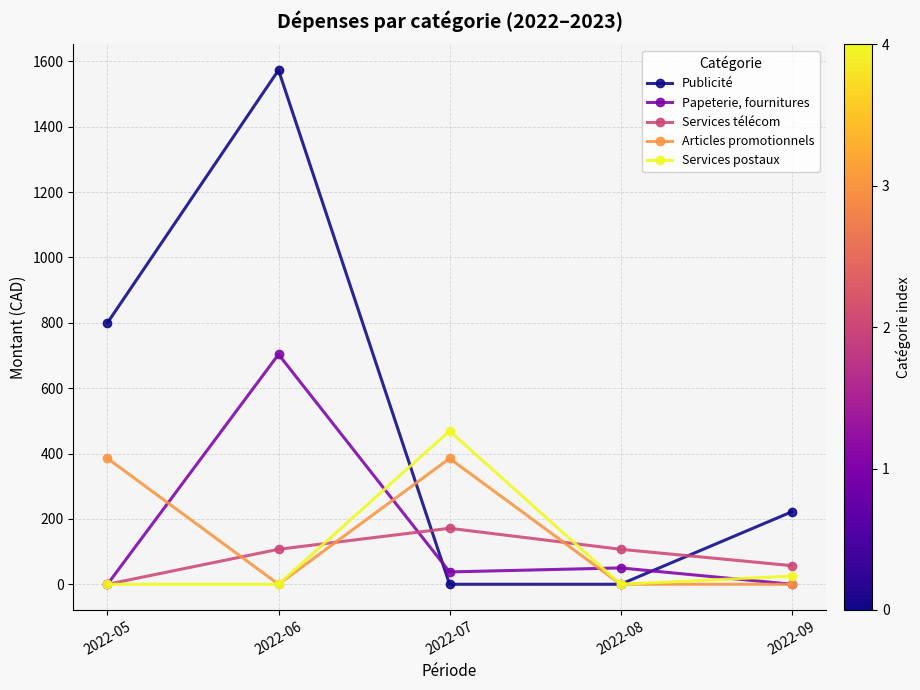

Reading left to right, extract all data points from this chart.

Publicité: 800.0	1573.0	0.0	0.0	221.5
Papeterie, fournitures: 0.0	703.3	37.8	50.0	0.0
Services télécom: 0.0	107.0	171.2	107.0	57.0
Articles promotionnels: 385.0	0.0	385.0	0.0	0.0
Services postaux: 0.0	0.0	468.9	0.0	25.0